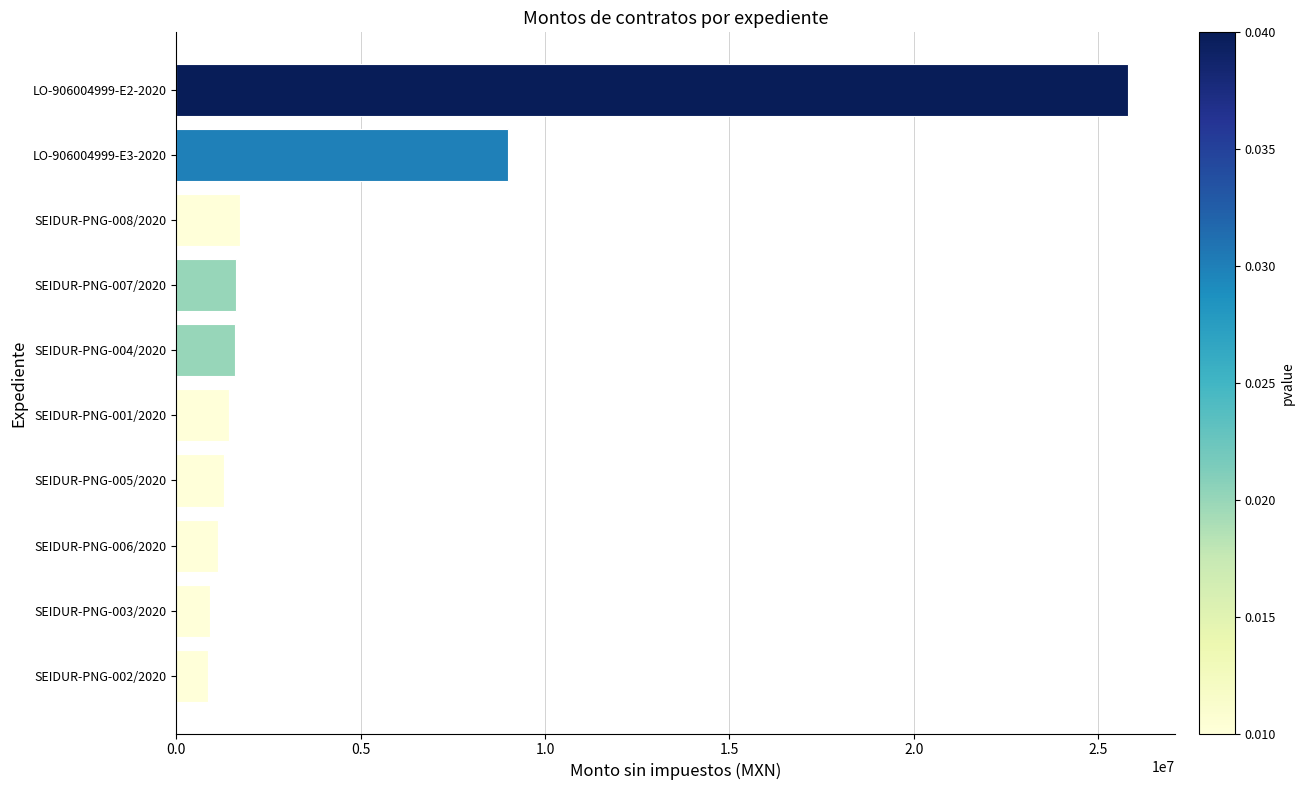

What is the minimum value shown in the chart?

869152.6